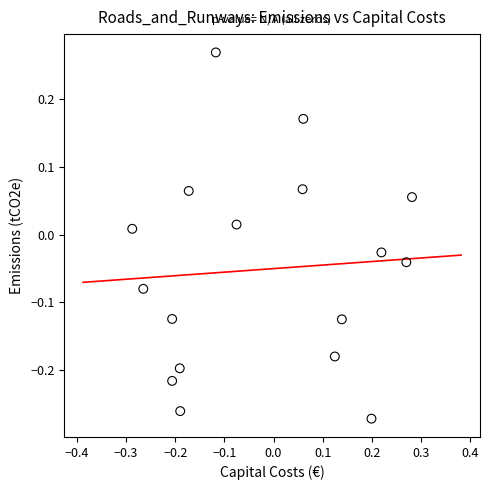

What is the range of Y values (max minus min)?

0.5